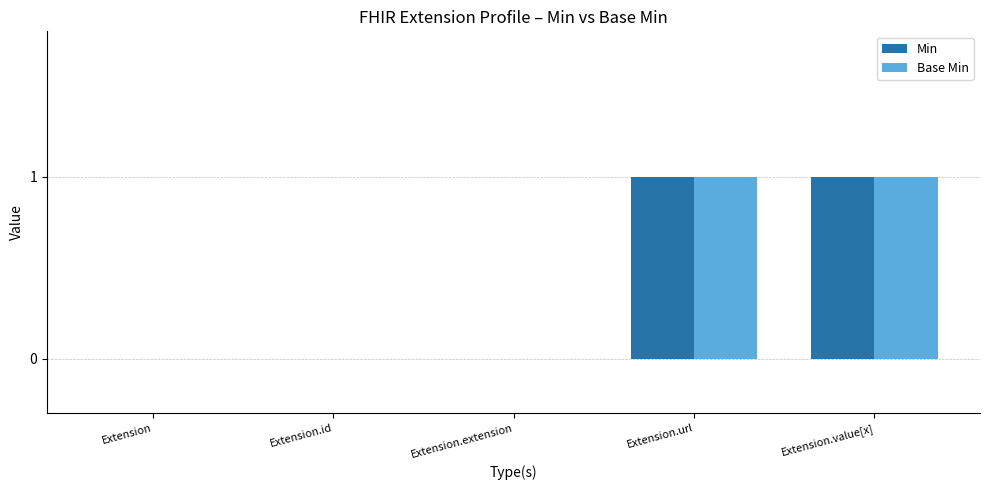

What is the sum of all Base Min values?

2